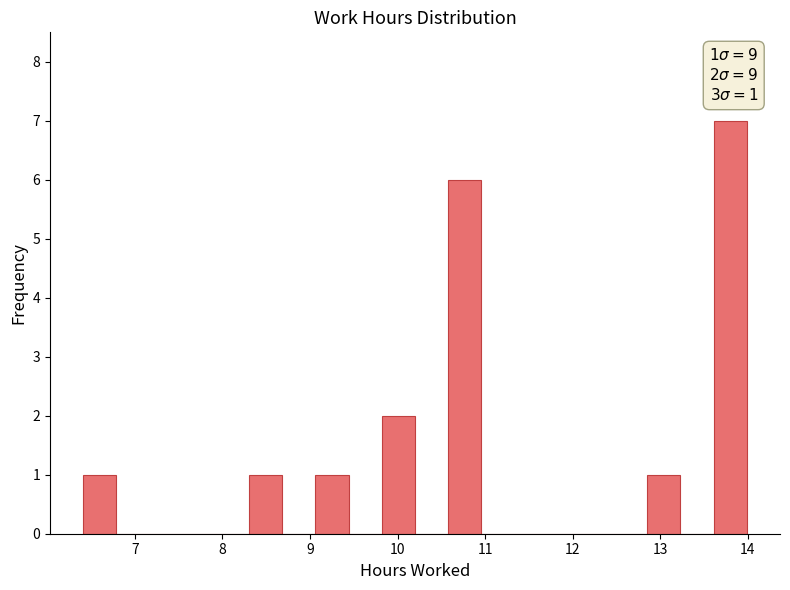

Around what value on the x-axis is the tallest bar? Give the approximate position of its centre, as read against the axis.

13.8